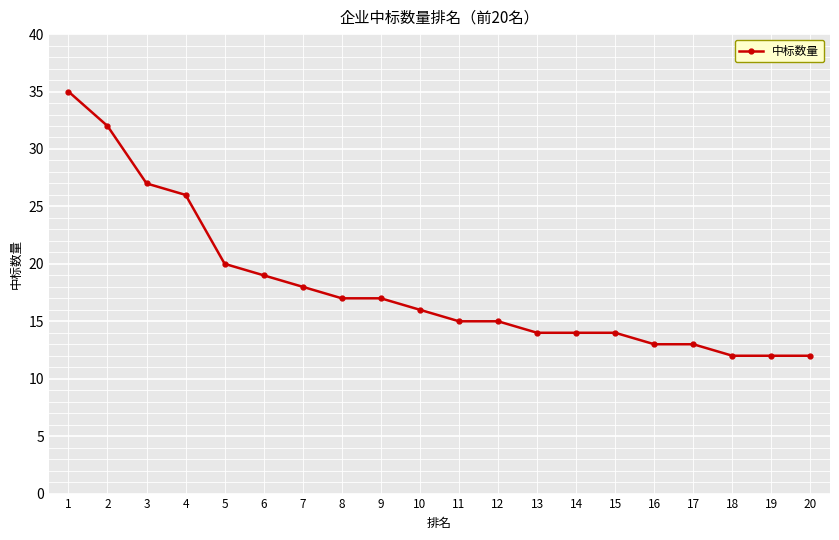

Read the value at 7.

18